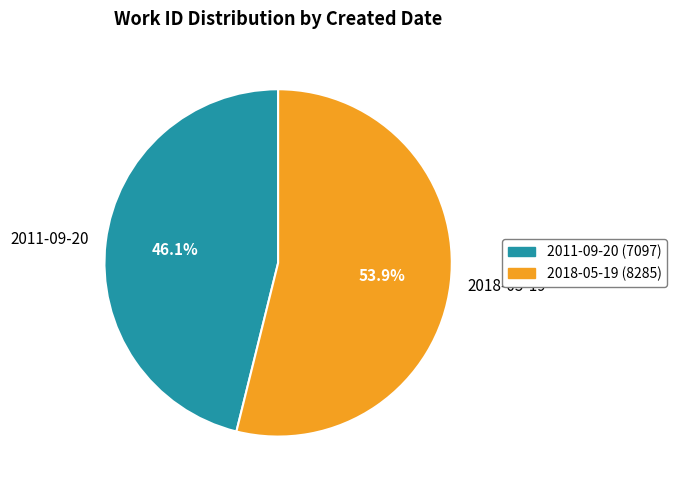

To the nearest percent, what percentage of the pie is 2018-05-19?

54%